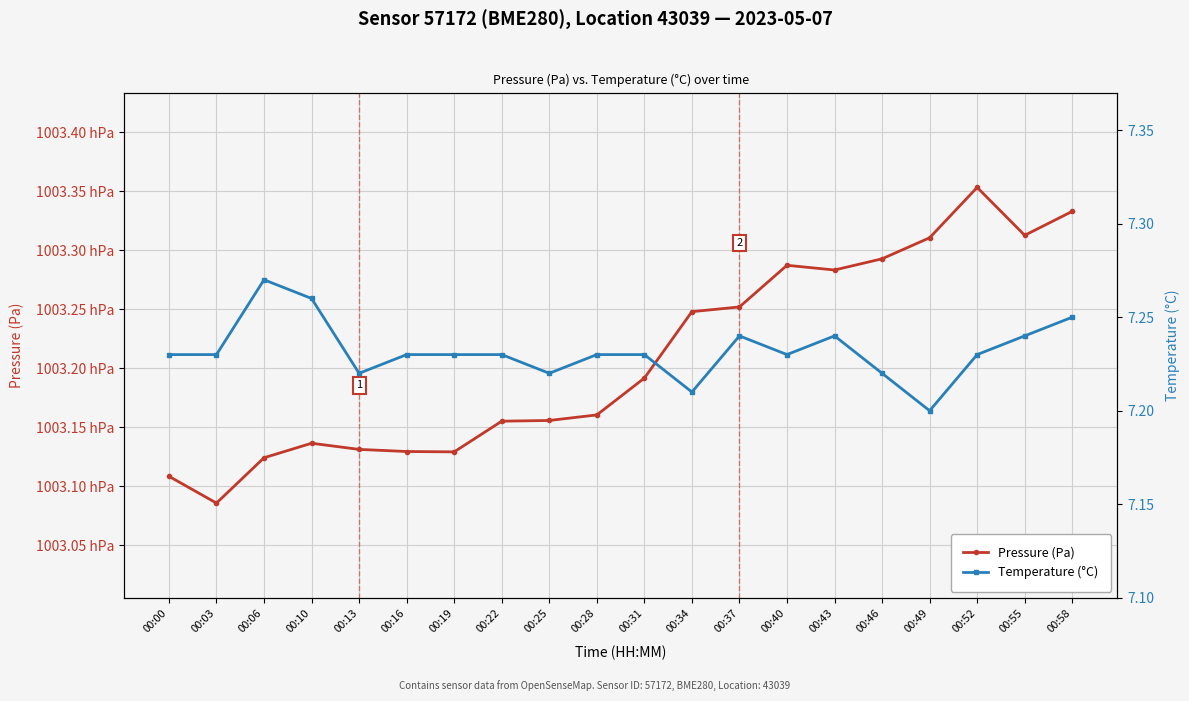

How many interior local valleys does the Pressure (Pa) series have?

4